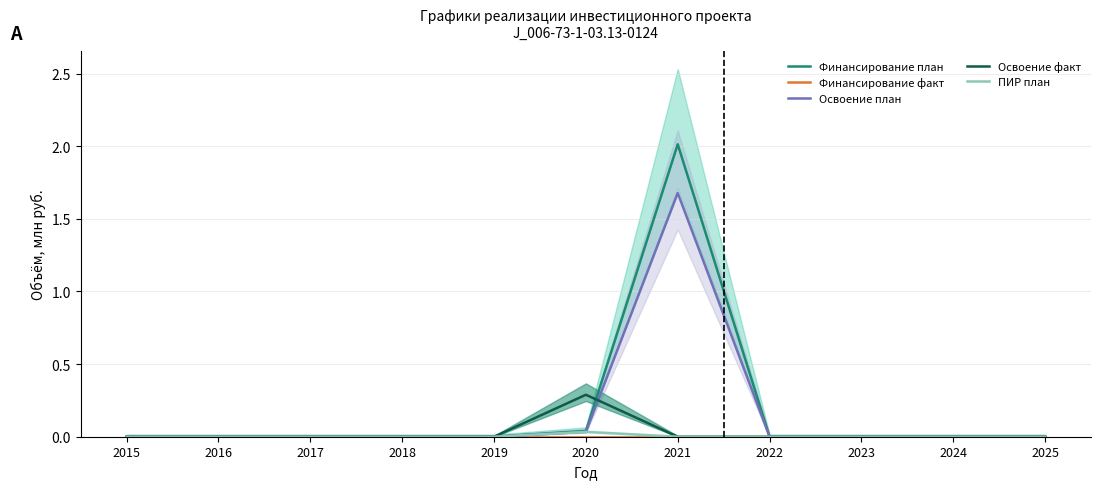

At 2024, list the series in order from smallest to largest.

Финансирование план, Финансирование факт, Освоение план, Освоение факт, ПИР план